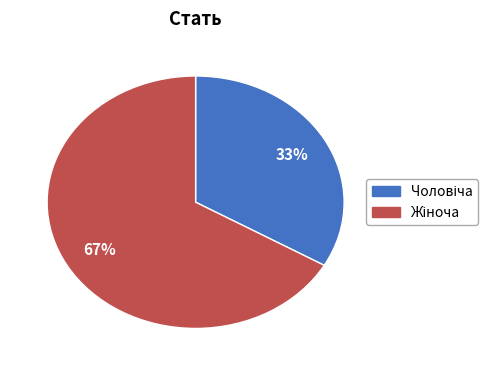

Is there a majority slice in this chart?

Yes